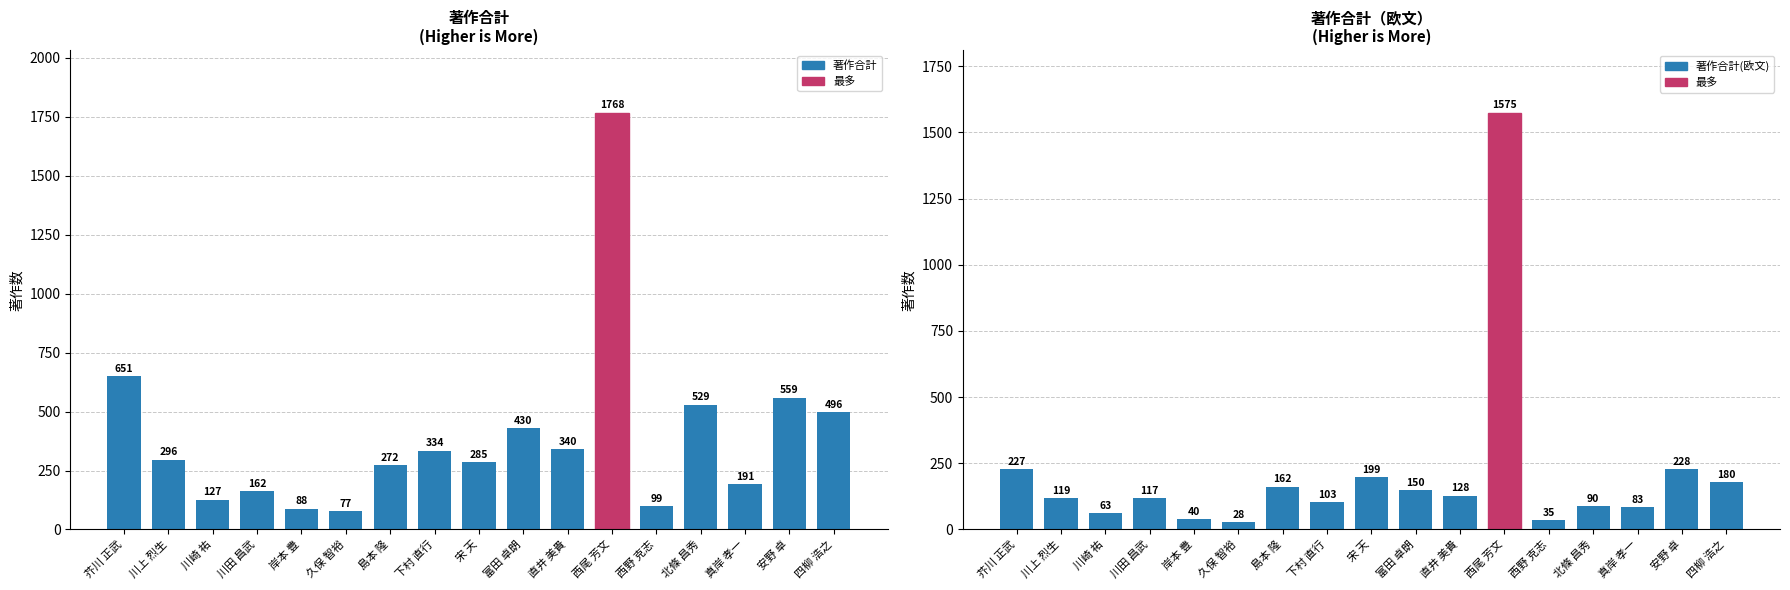

Count the number of categories in the chart.

17